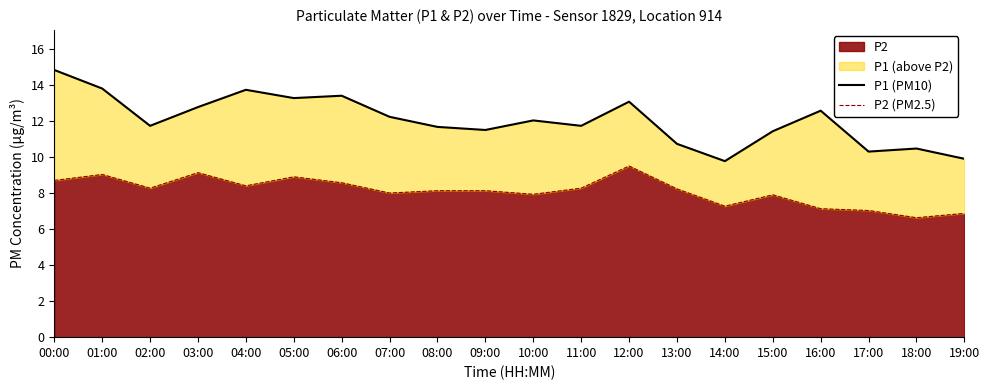

What is the label of the 3rd point from the right?

17:00